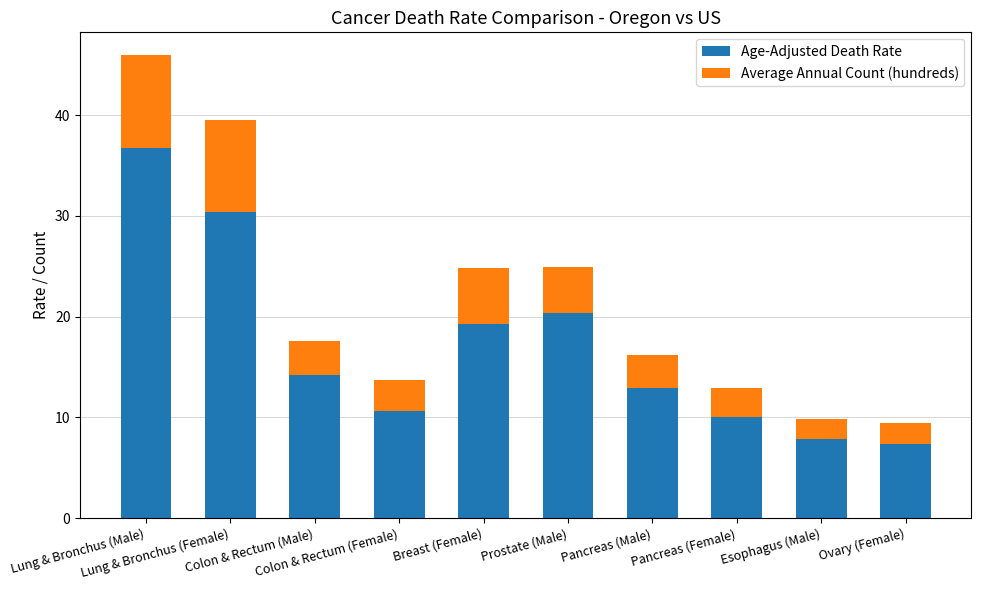

How many distinct data groups are displayed?

2